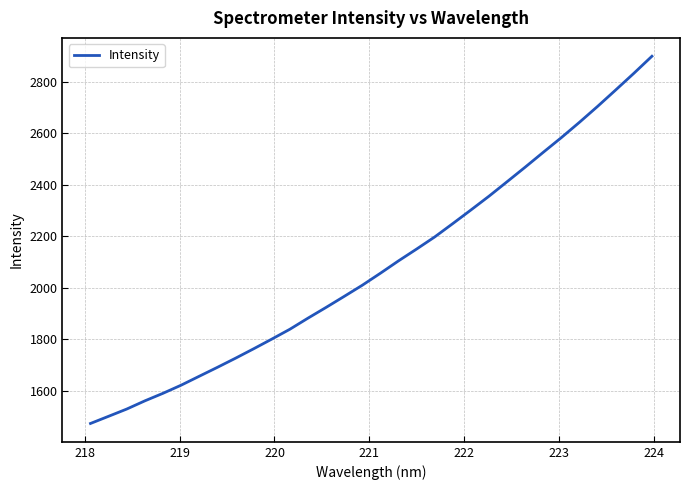

What is the difference between the second highest and second lowest values?

1330.3